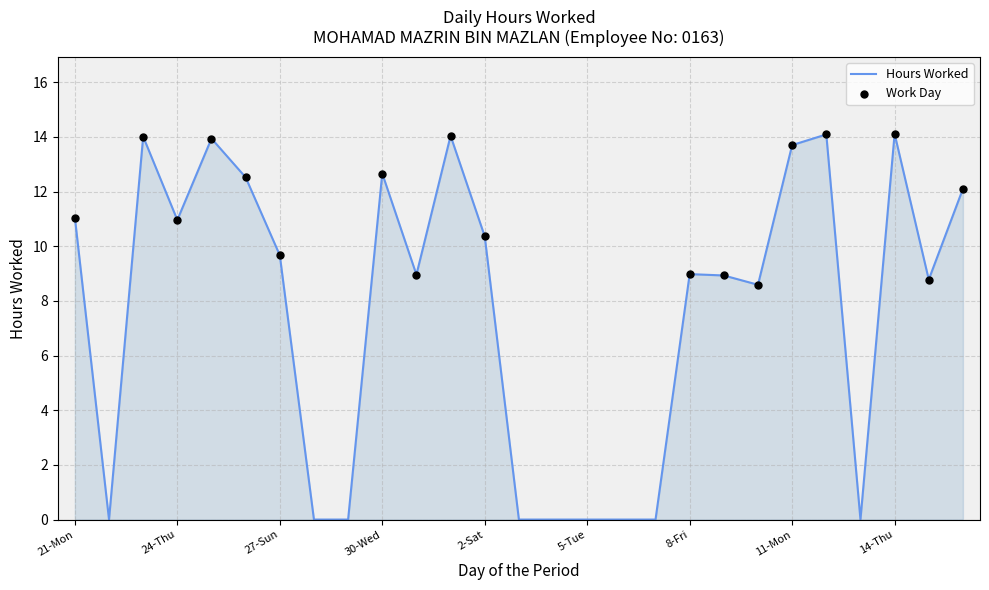

What is the difference between the maximum and minimum values?

14.1